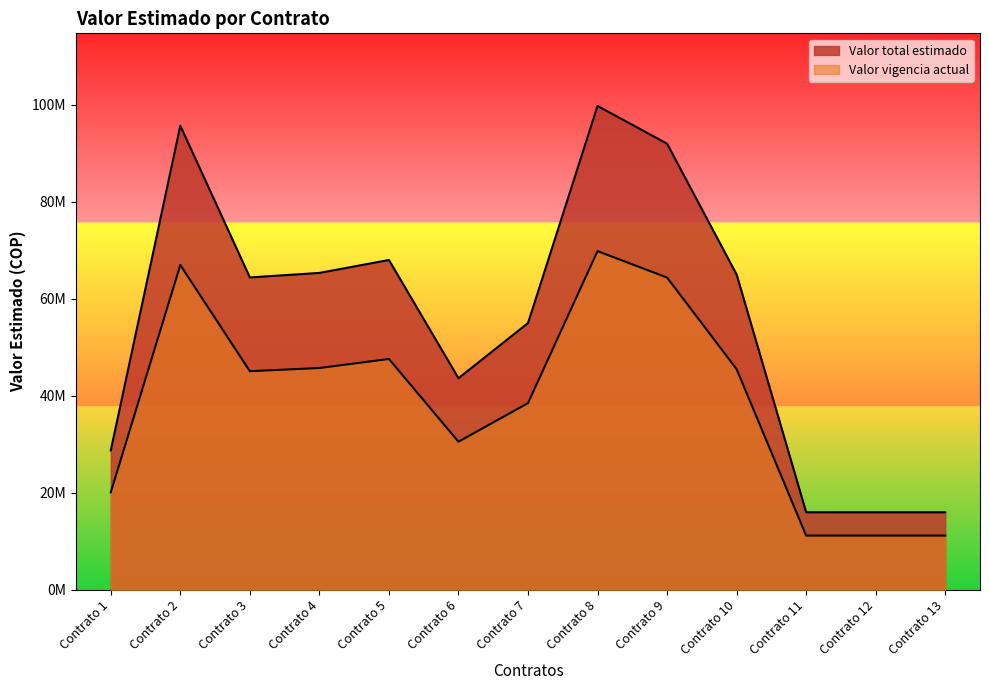

What is the total value across all series at Contrato 1?

48875000.0